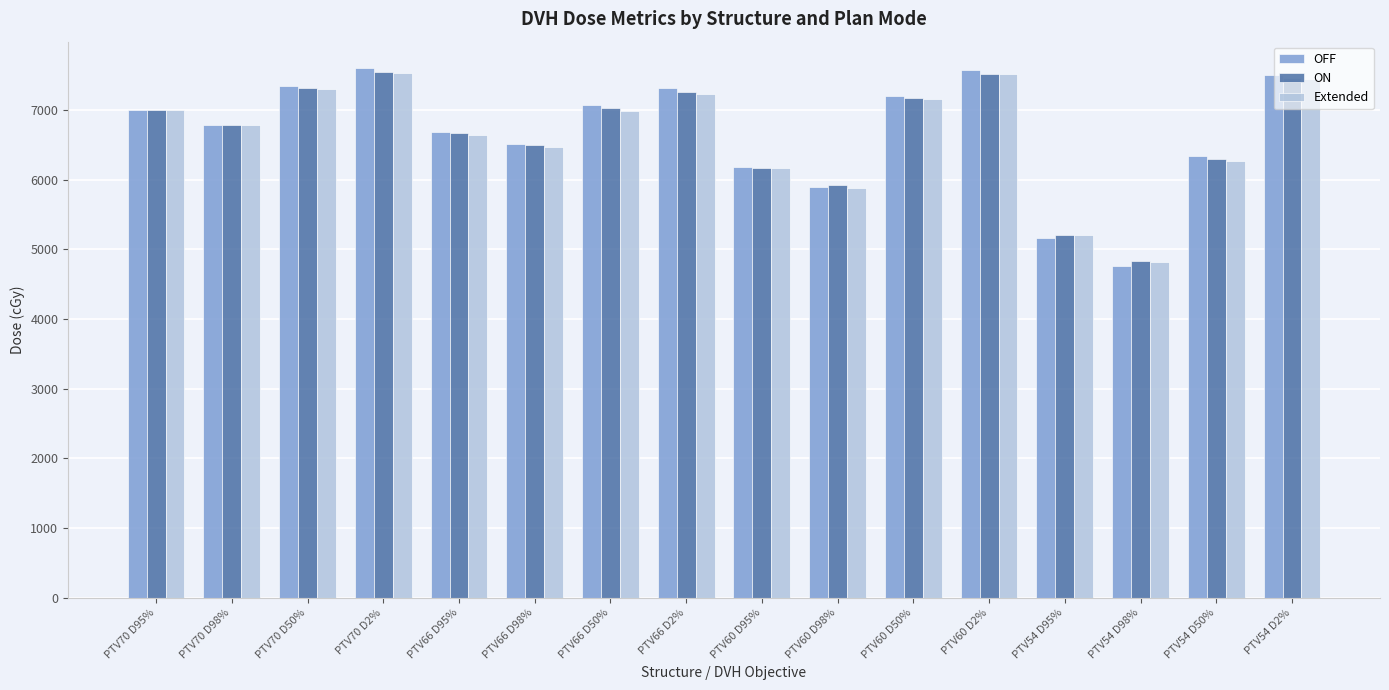

At how many categories does at least one series exceed 5630?

14